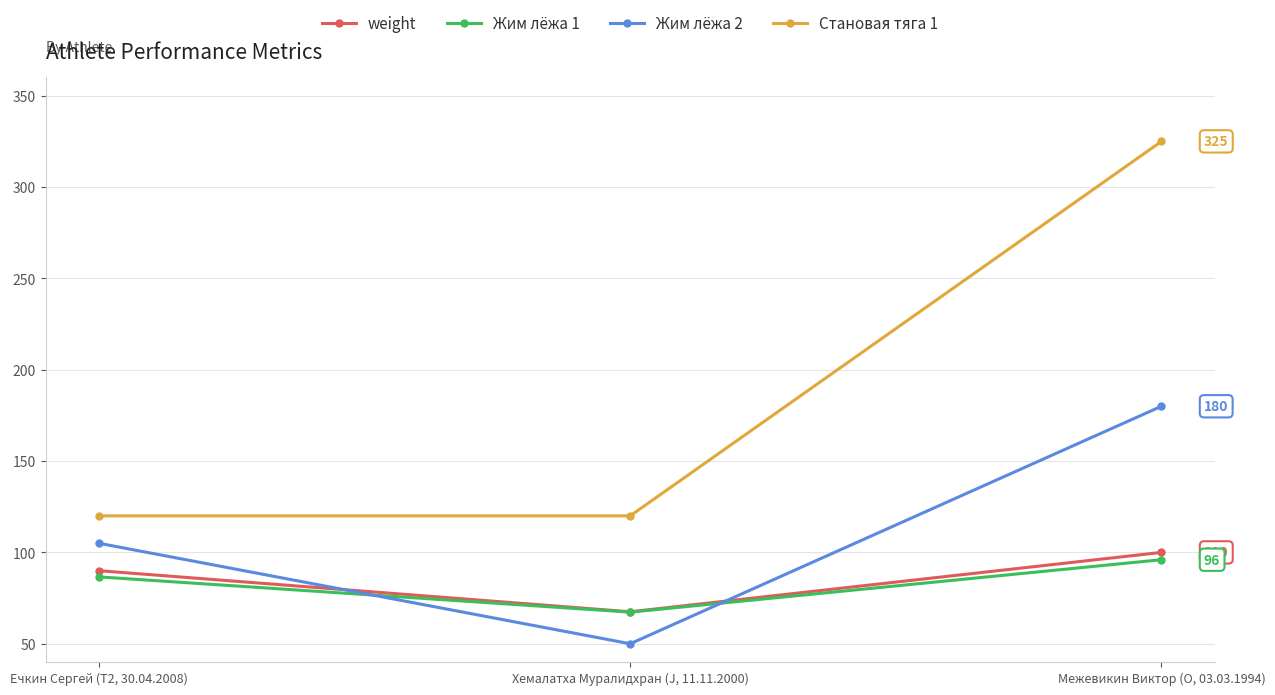

At which label does Жим лёжа 1 reach its minimum?

Хемалатха Муралидхран (J, 11.11.2000)